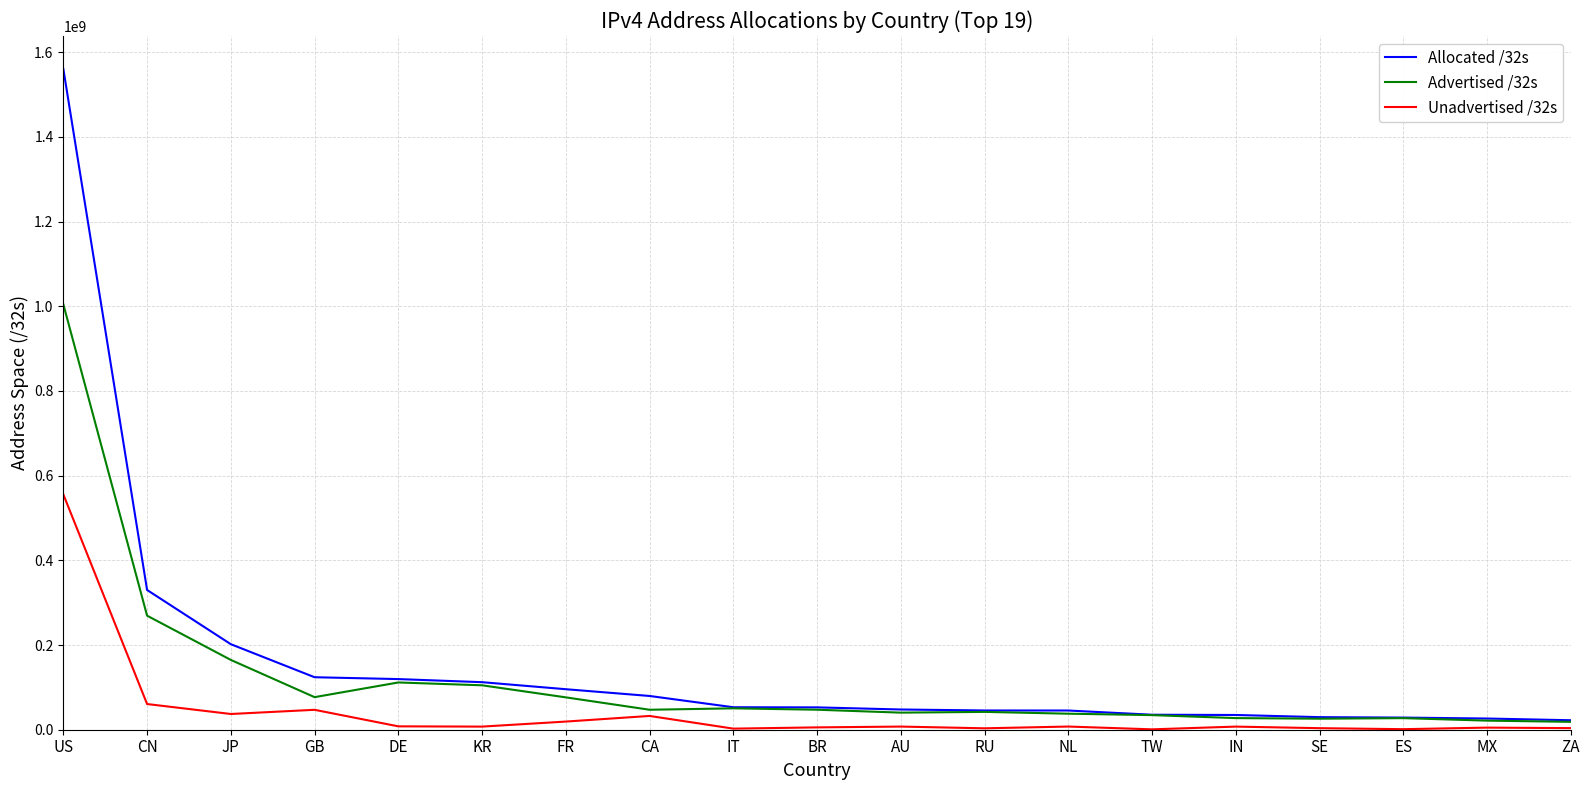

What are all the series names shown in the legend?

Allocated /32s, Advertised /32s, Unadvertised /32s